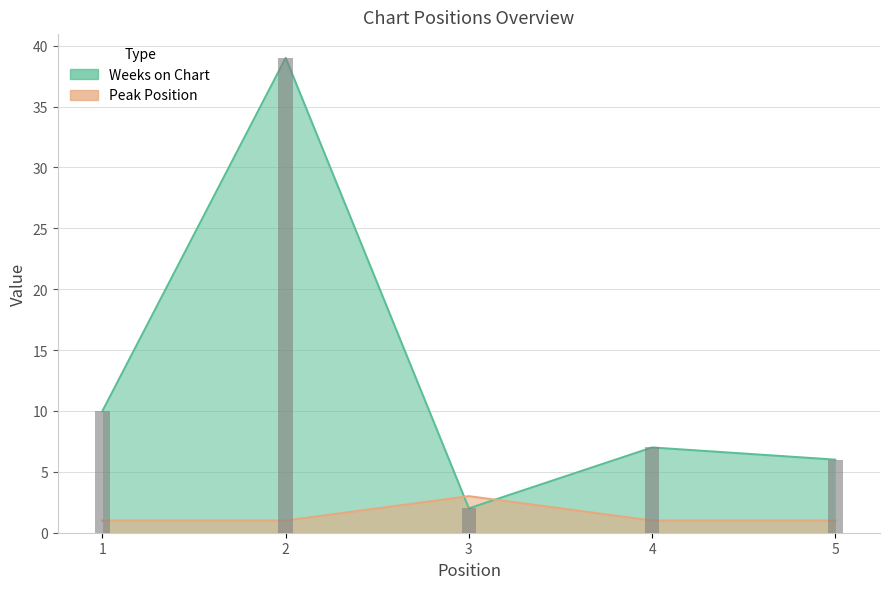

Which category has the highest value across all series?

2